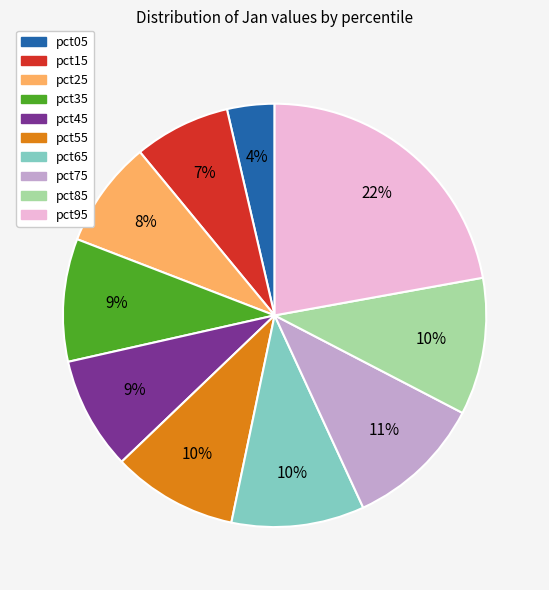

To the nearest percent, what percentage of the pie is pct45?

9%